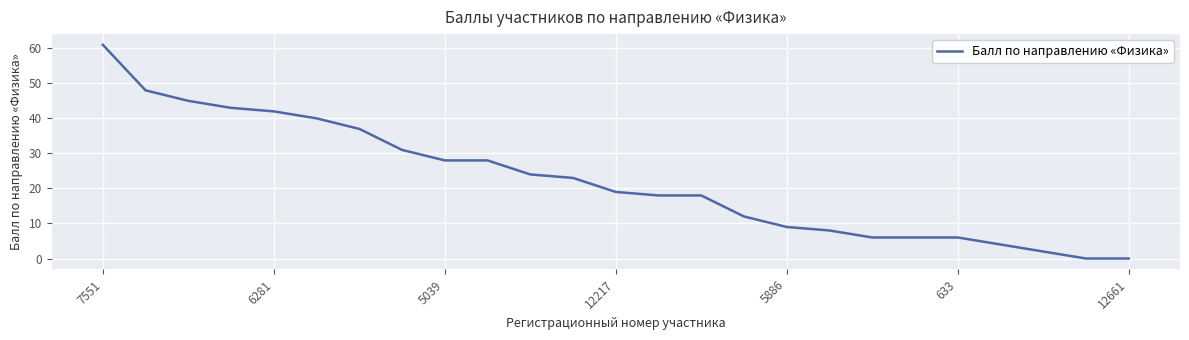

What is the maximum value shown in the chart?

61